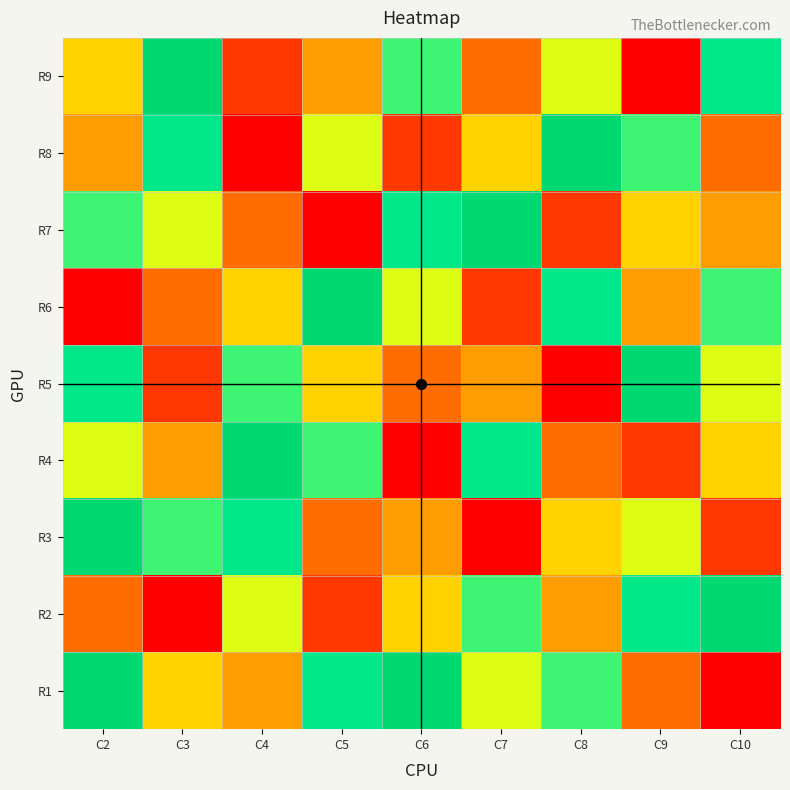

At C2, list the series in order from largest to smallest.

R1, R3, R5, R7, R4, R9, R8, R2, R6